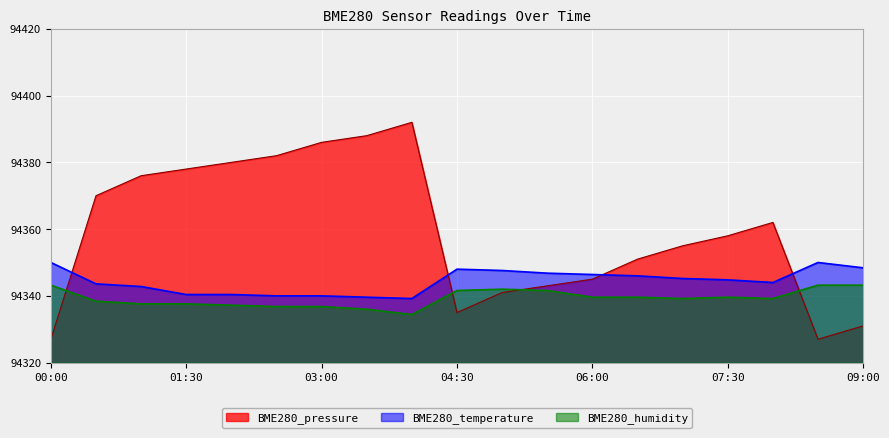

List the series in order of their overall mean, highest first.

BME280_pressure, BME280_temperature, BME280_humidity